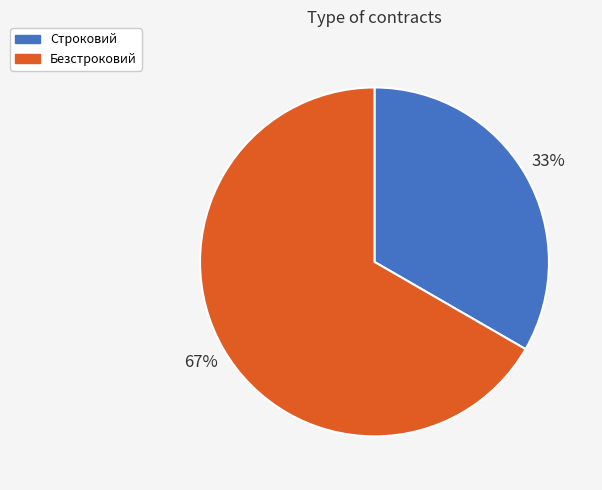

To the nearest percent, what is the average slice percentage?

50%